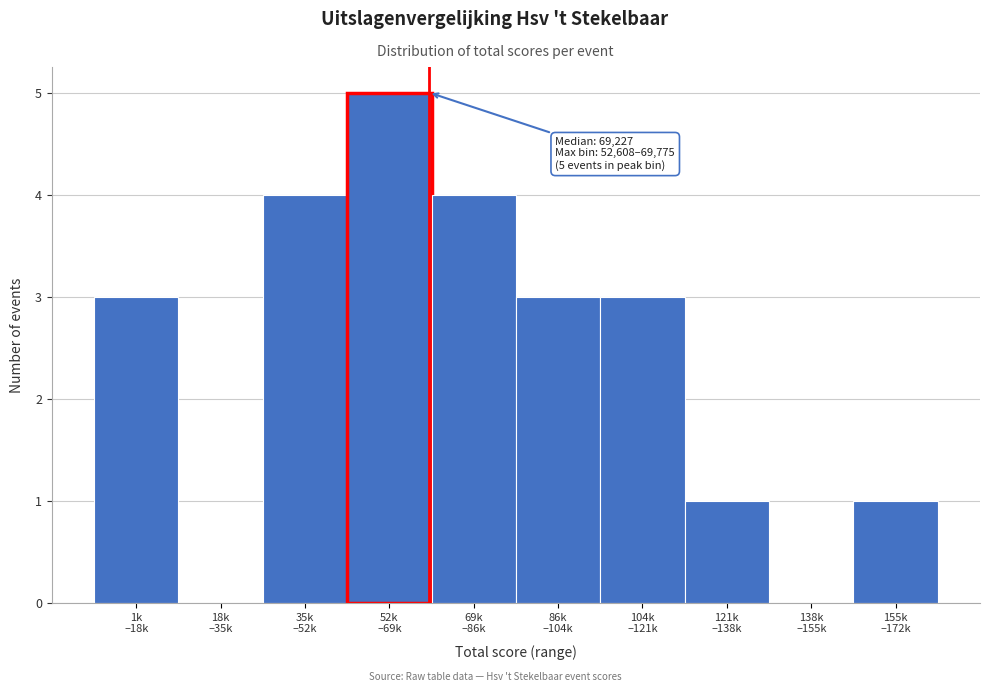

What is the maximum value shown in the chart?

5